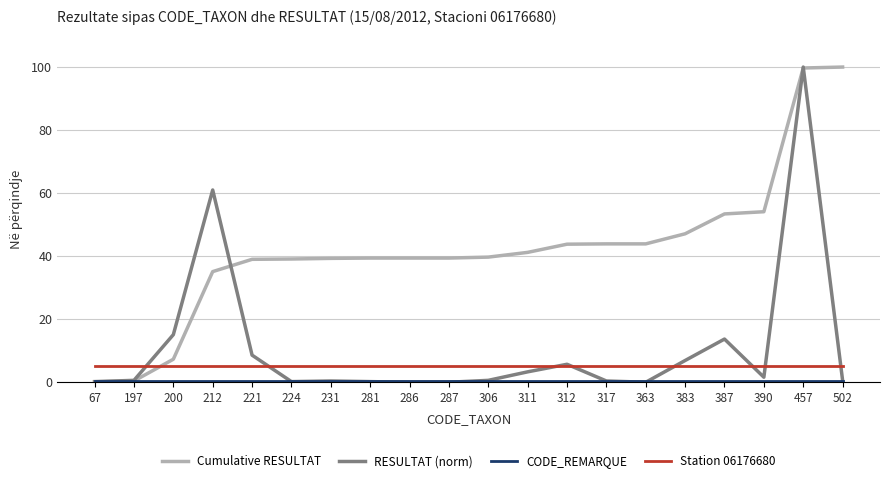

Which category has the highest value in the RESULTAT (norm) series?

457